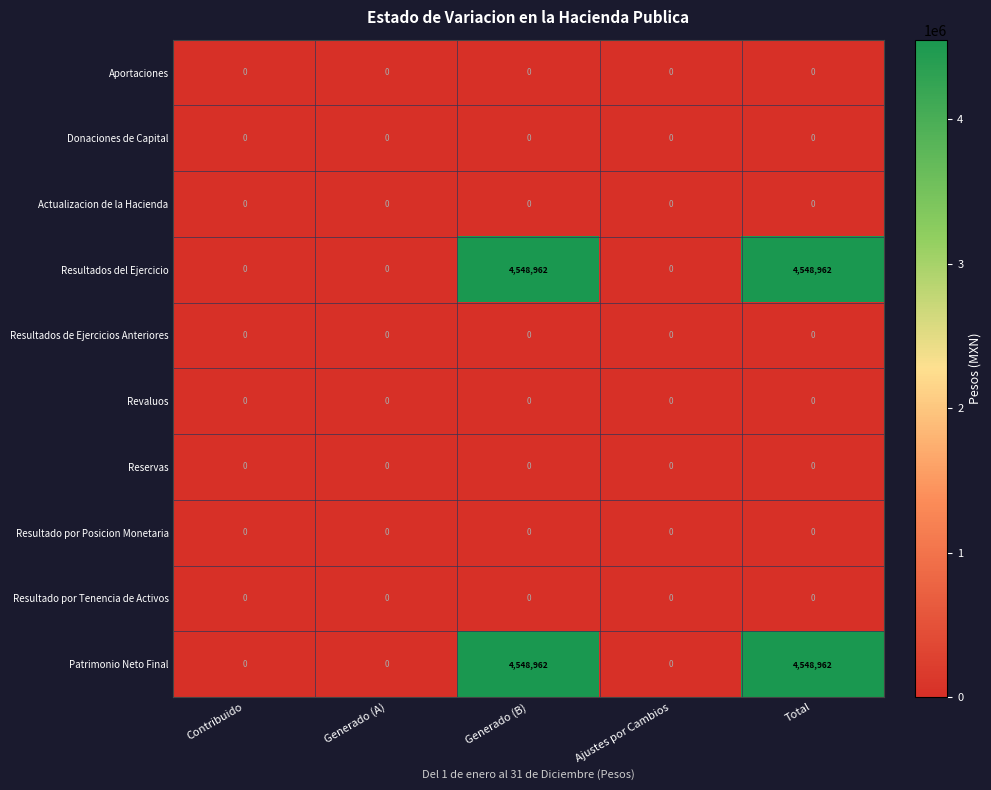

Count the number of categories in the chart.

5